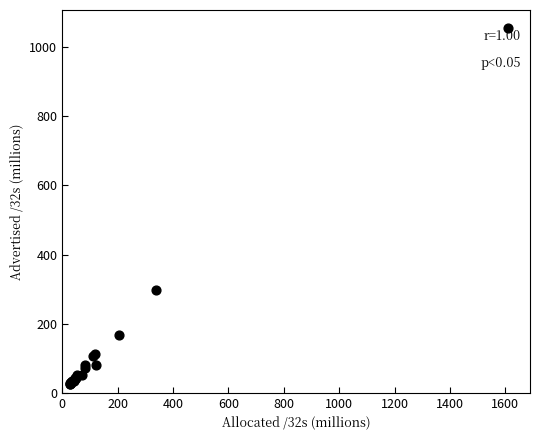

What Y value in the scatter plot is closest to 540?

296.8